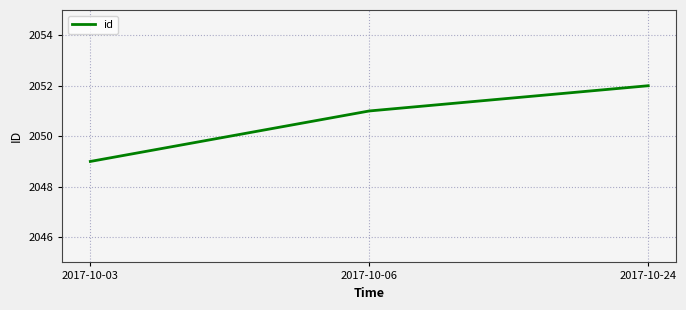

True or false: the data shows 2051 at 2017-10-06.

True